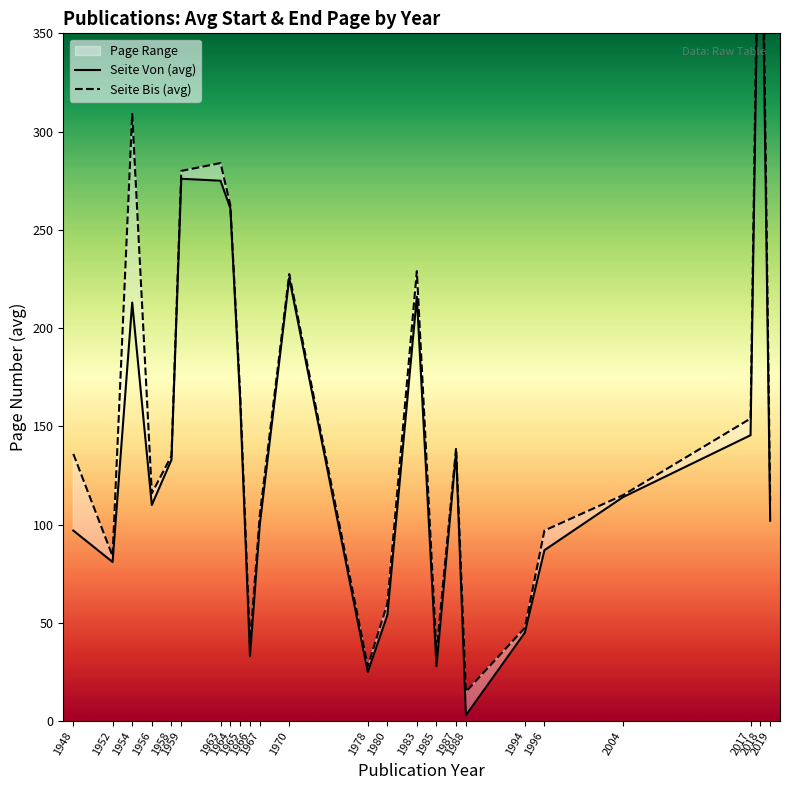

The Seite Von (avg) series shows 20.6 at 2019. True or false?

False